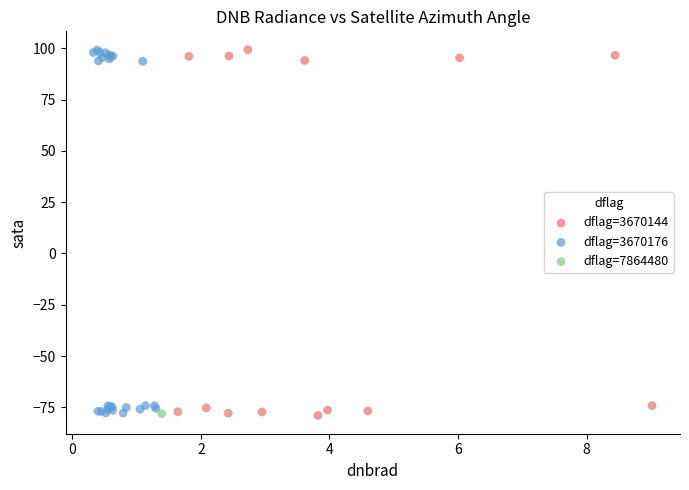

What are all the series names shown in the legend?

dflag=3670144, dflag=3670176, dflag=7864480